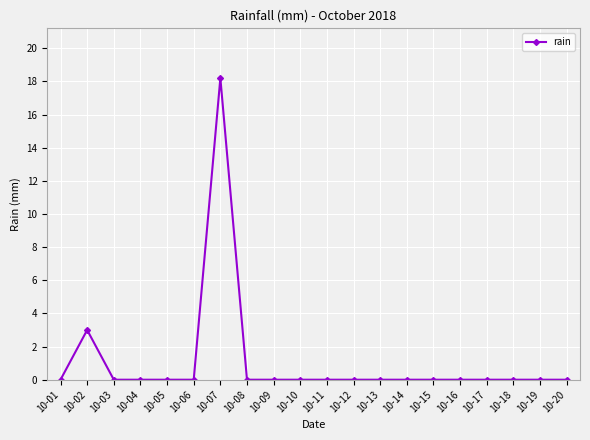

True or false: the data shows 18.2 at 10-07.

True